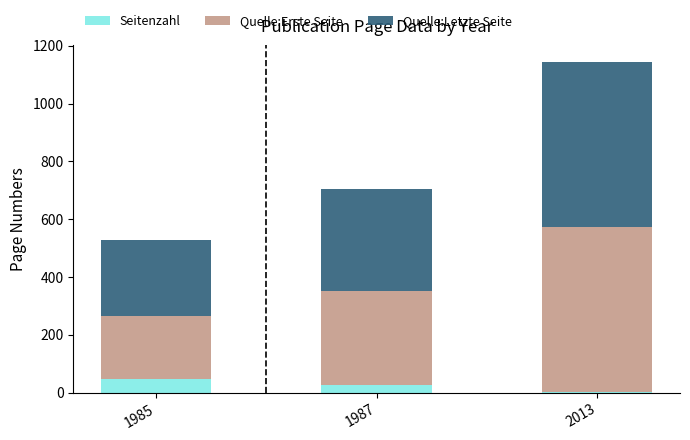

What is the maximum value for Seitenzahl?

47